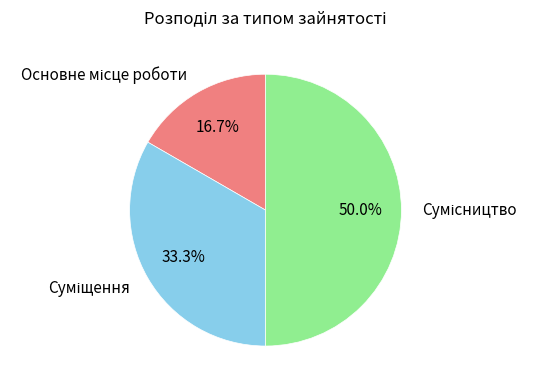

What is the total percentage of Сумісництво and Основне місце роботи?

66.7%